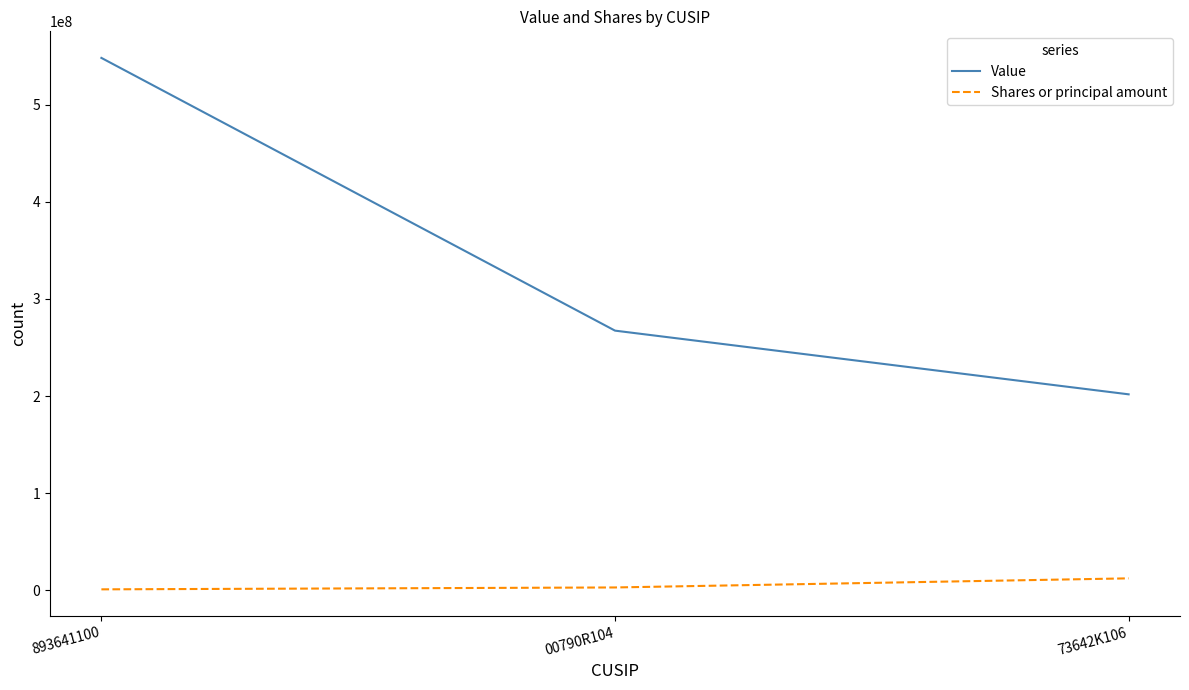

Between 893641100 and 73642K106, which series saw the biggest shift?

Value